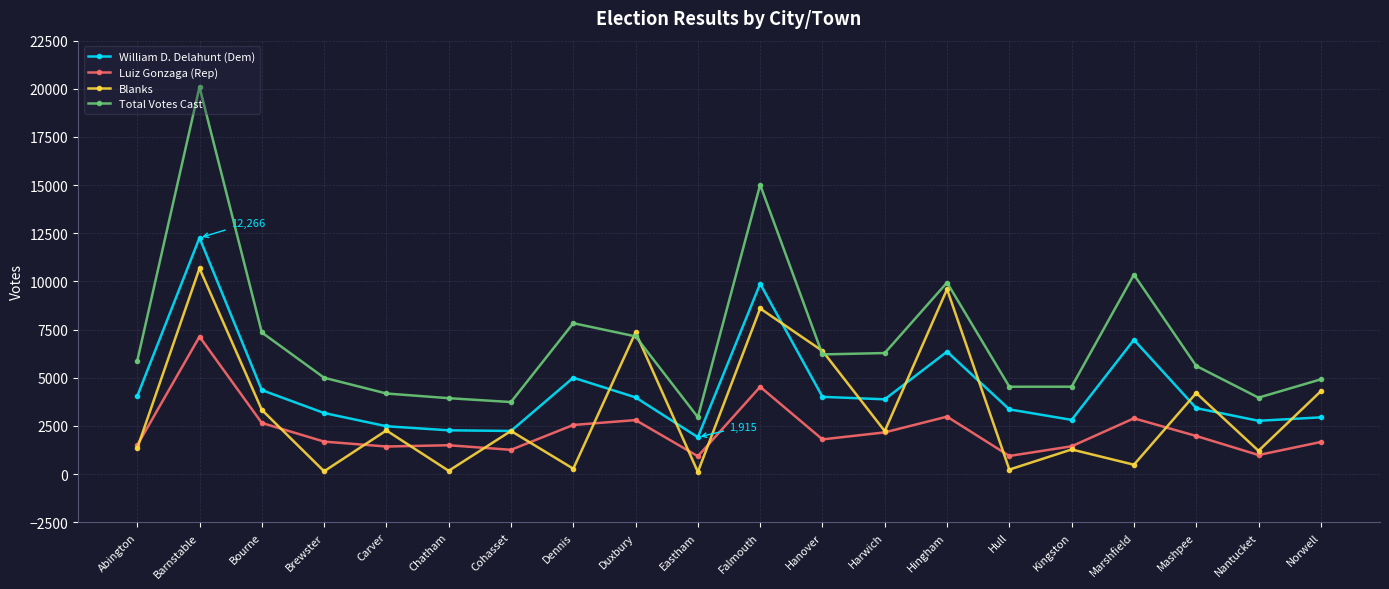

What is the label of the 17th point from the right?

Brewster